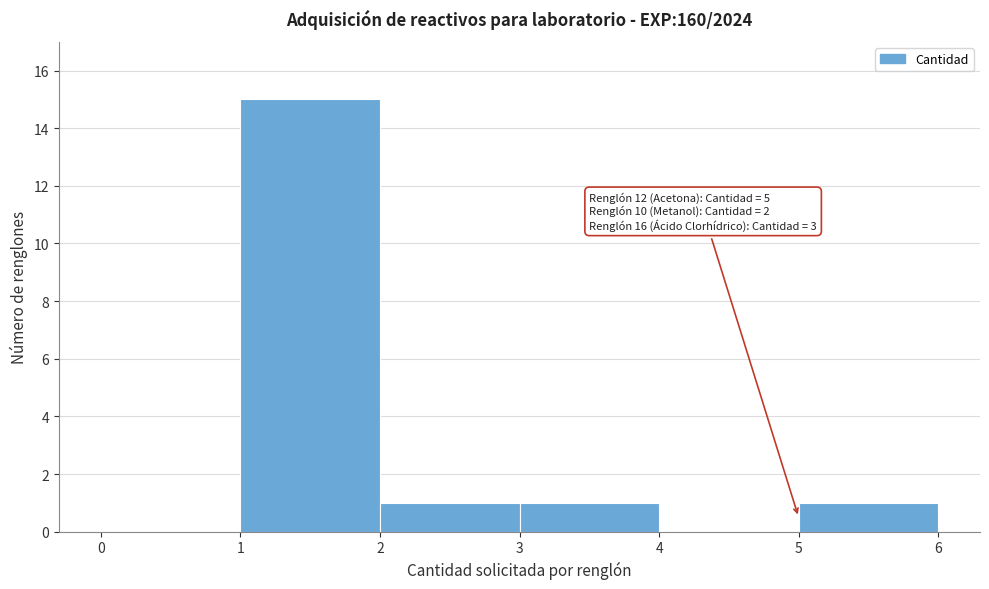

Which range on the x-axis has the tallest bar?

1 to 2